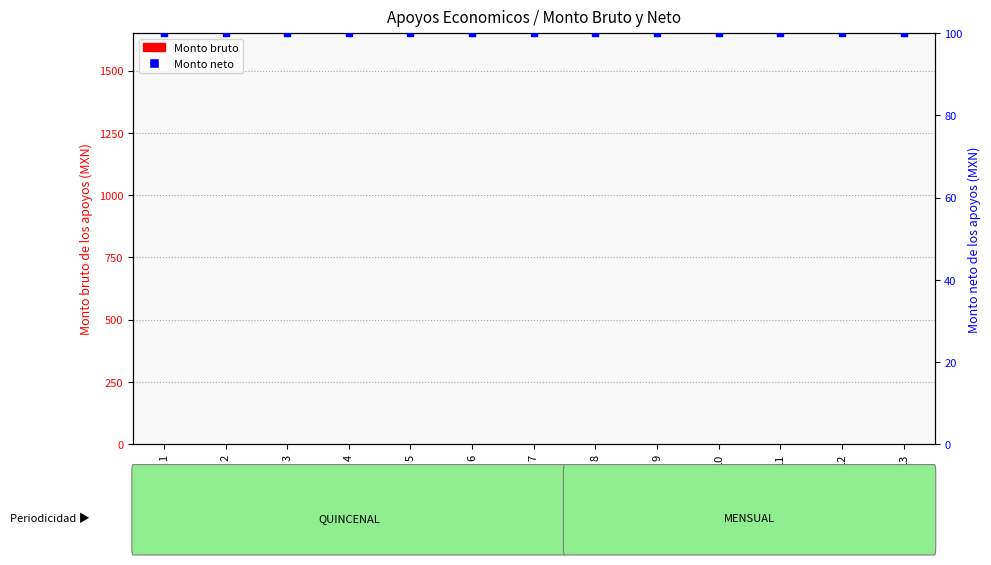

Which series has the widest spread of Y values?

Monto bruto